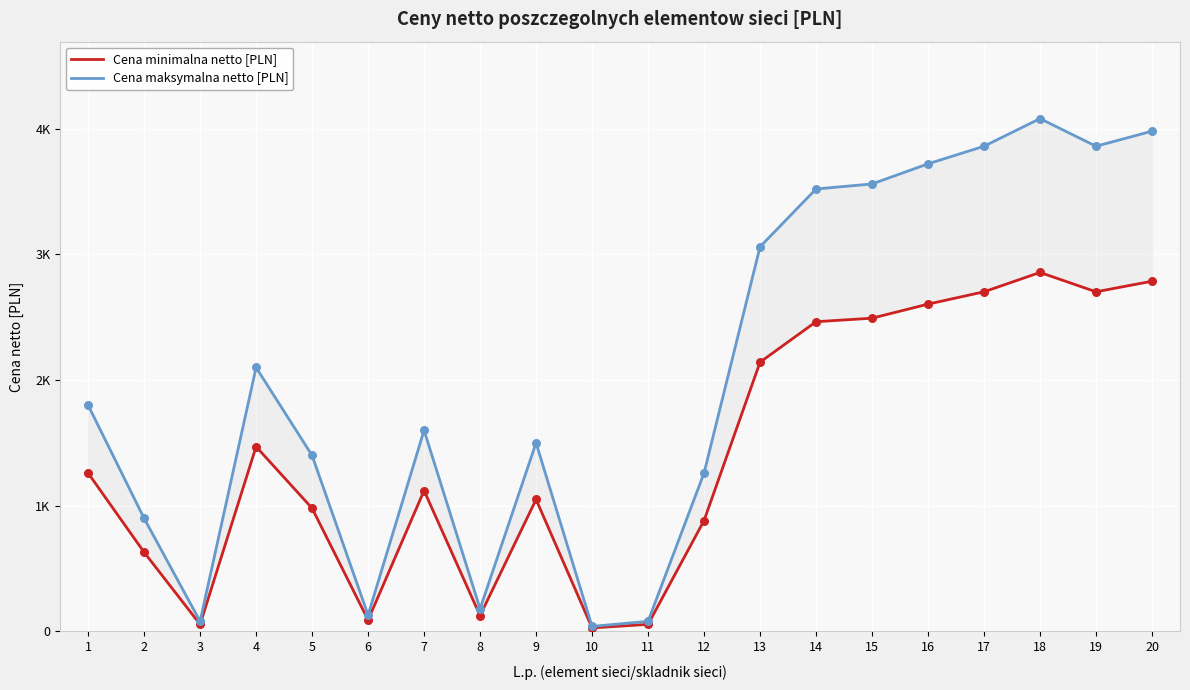

Which series has the widest spread of Y values?

Cena maksymalna netto [PLN]